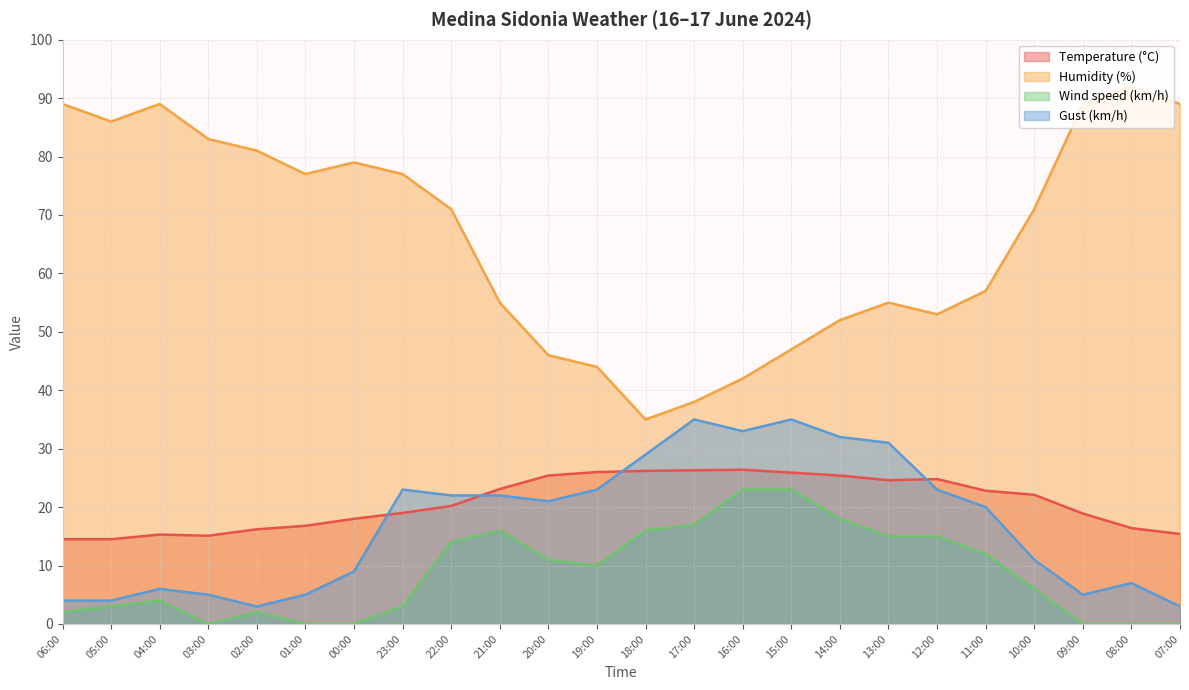

How many lines are shown in the chart?

4